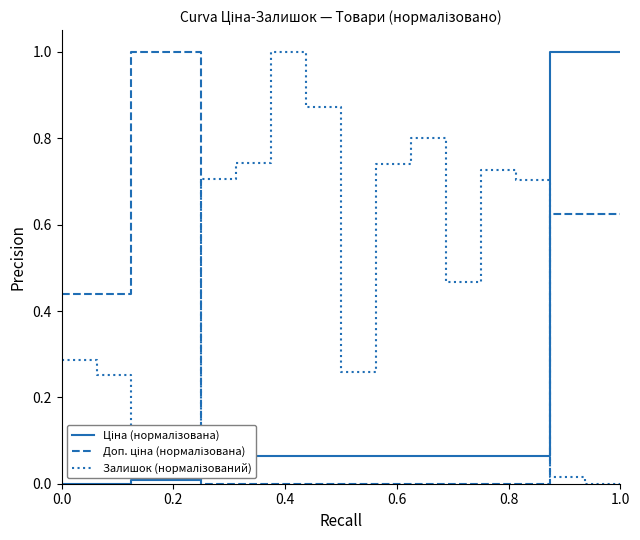

What is the maximum value shown in the chart?

1.0